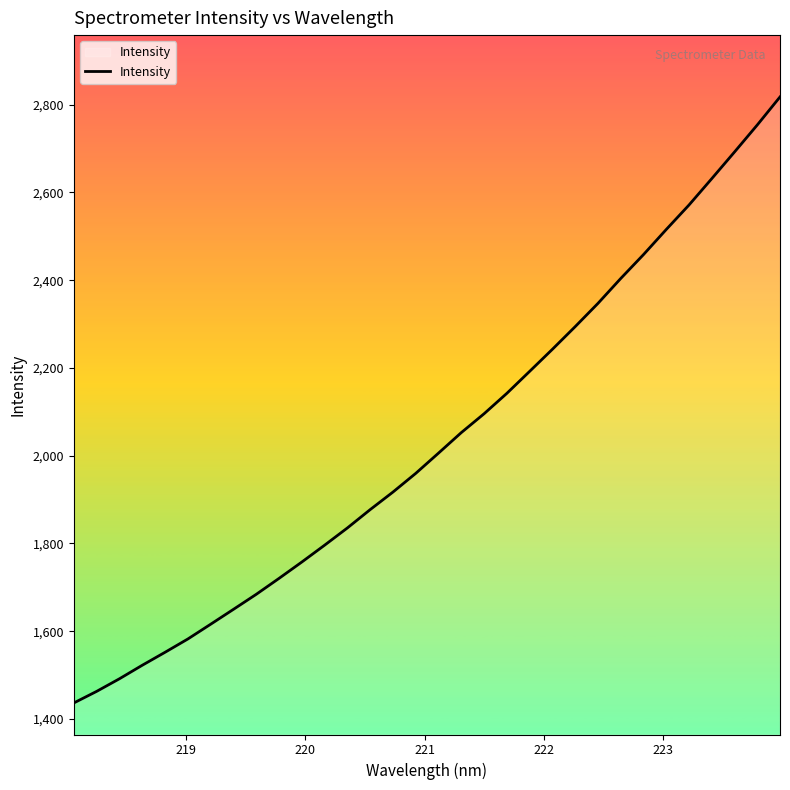

What is the difference between the maximum and minimum values?

1380.9